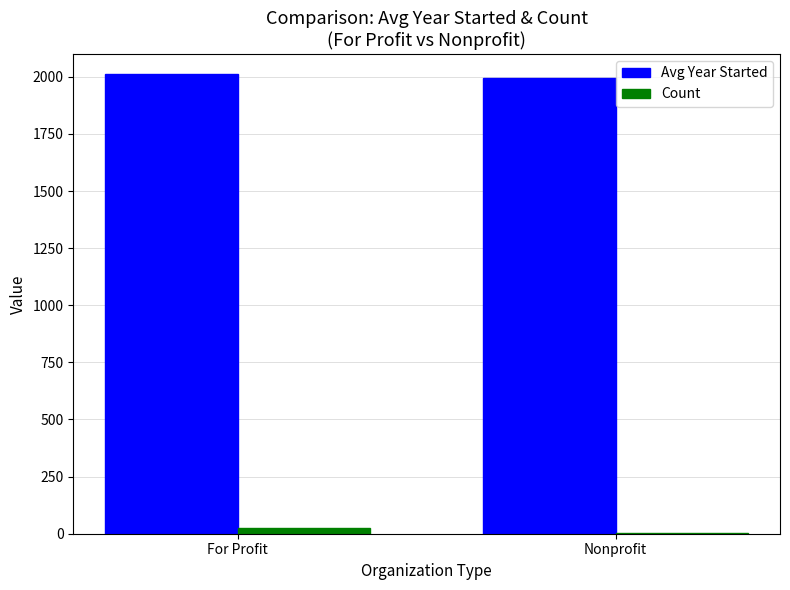

The Avg Year Started series shows 3015.7 at Nonprofit. True or false?

False